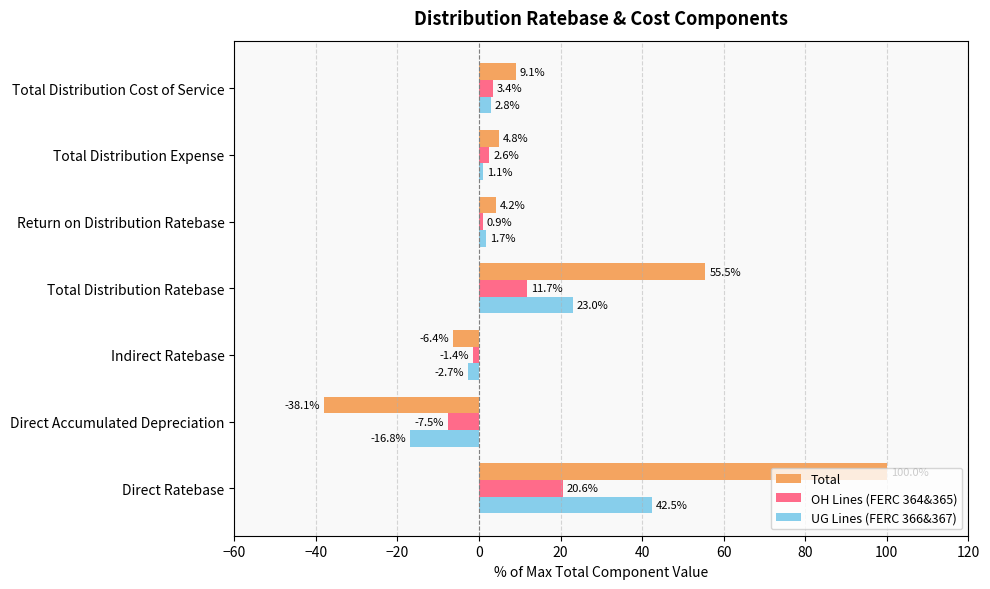

At Direct Accumulated Depreciation, list the series in order from smallest to largest.

Total, UG Lines (FERC 366&367), OH Lines (FERC 364&365)